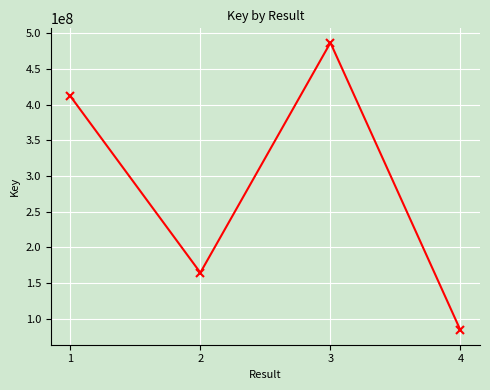

What is the sum of all values?

1146829794